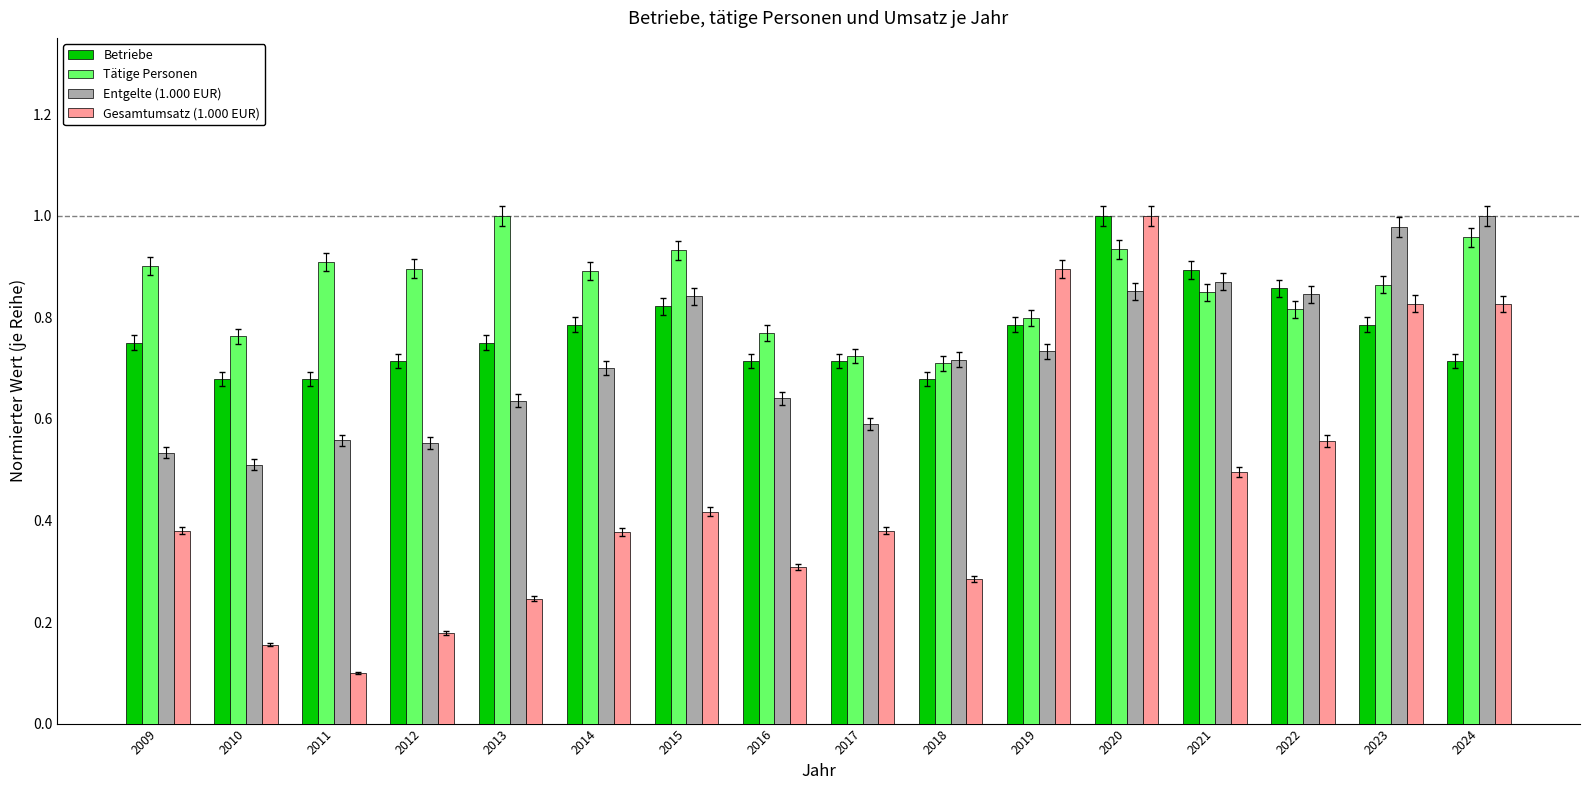

What is the value of the Gesamtumsatz (1.000 EUR) bar at the 3rd from the left?

0.1